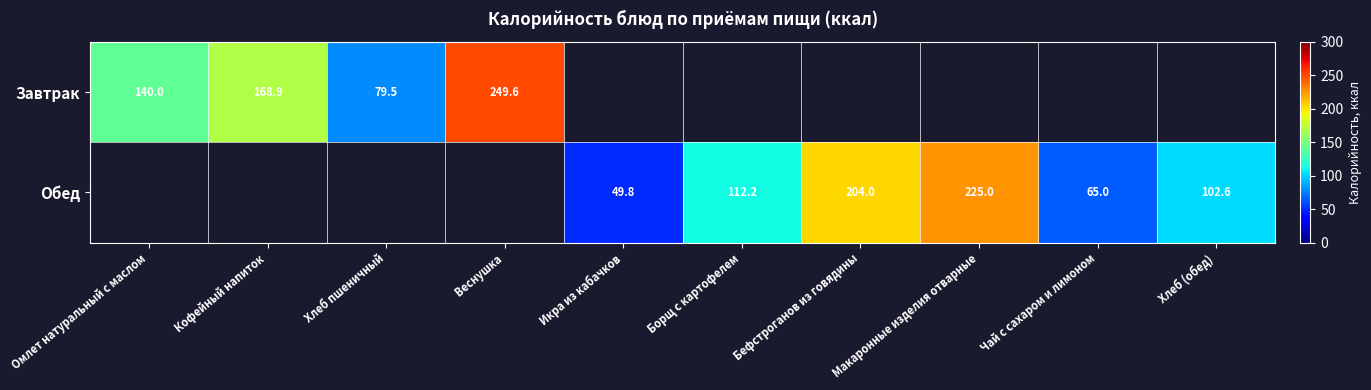

Is it true that Обед equals 49.8 at Икра из кабачков?

True